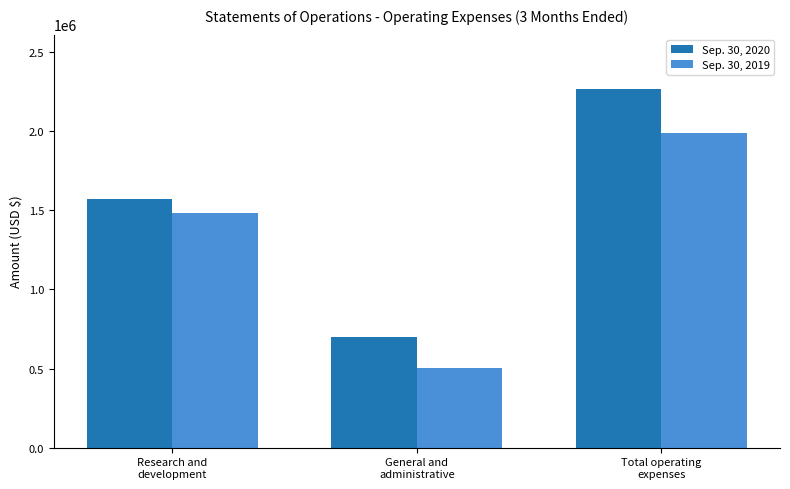

Which category has the highest value in the Sep. 30, 2020 series?

Total operating
expenses